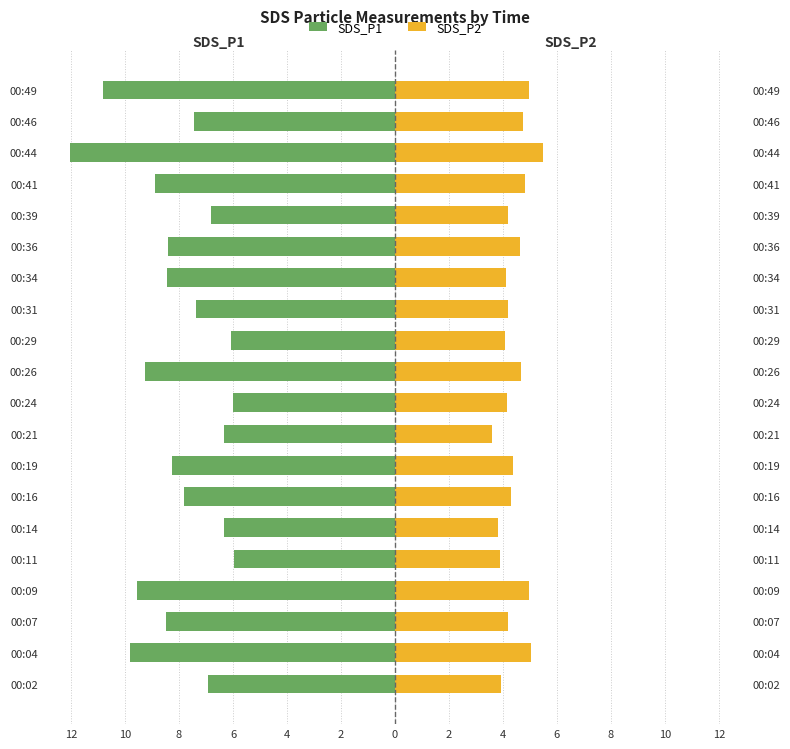

How many series are shown in this chart?

2